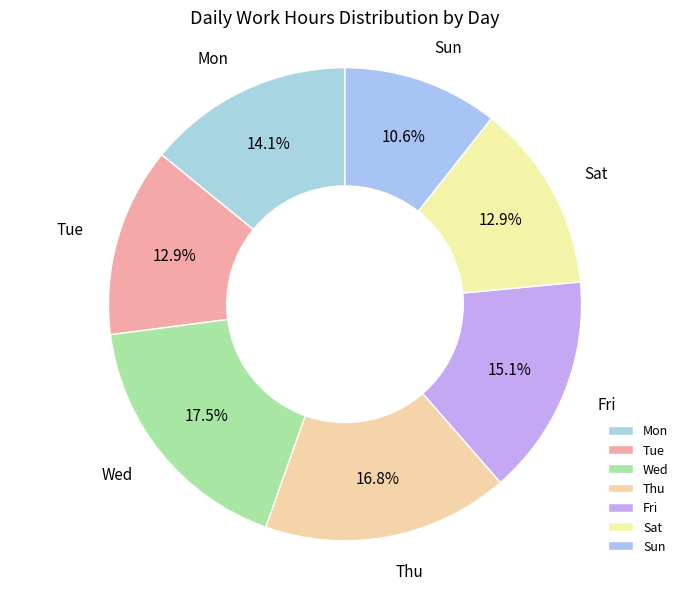

Which has a higher value, Wed or Sun?

Wed